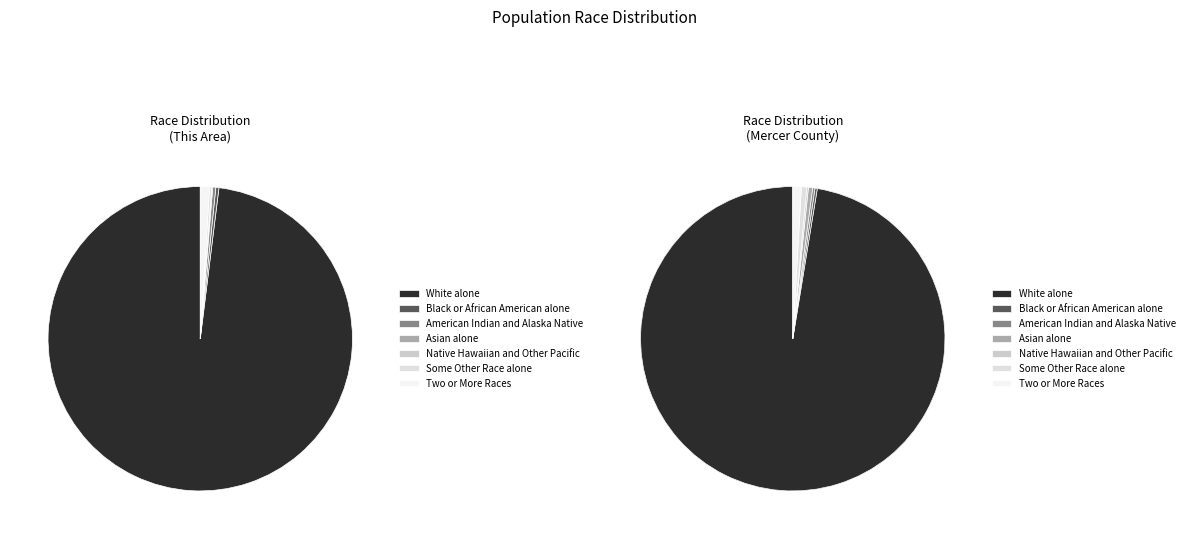

Does any single category account for the majority?

Yes